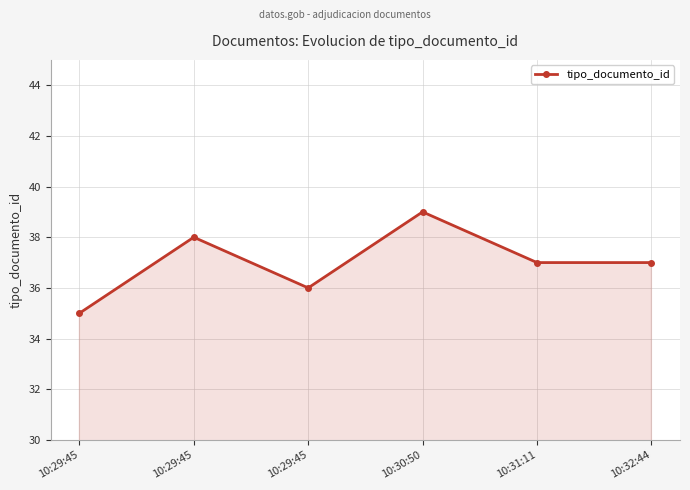

Reading right to left, extract all data points from this chart.

10:32:44=37	10:31:11=37	10:30:50=39	10:29:45=36	10:29:45=38	10:29:45=35